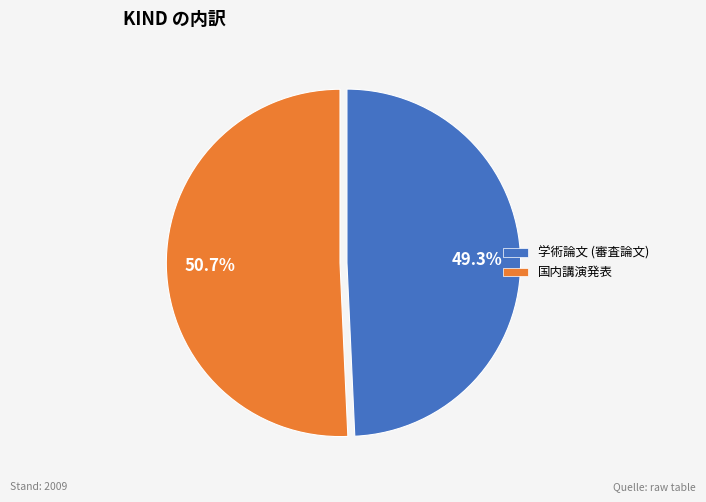

How many segments does this pie chart have?

2